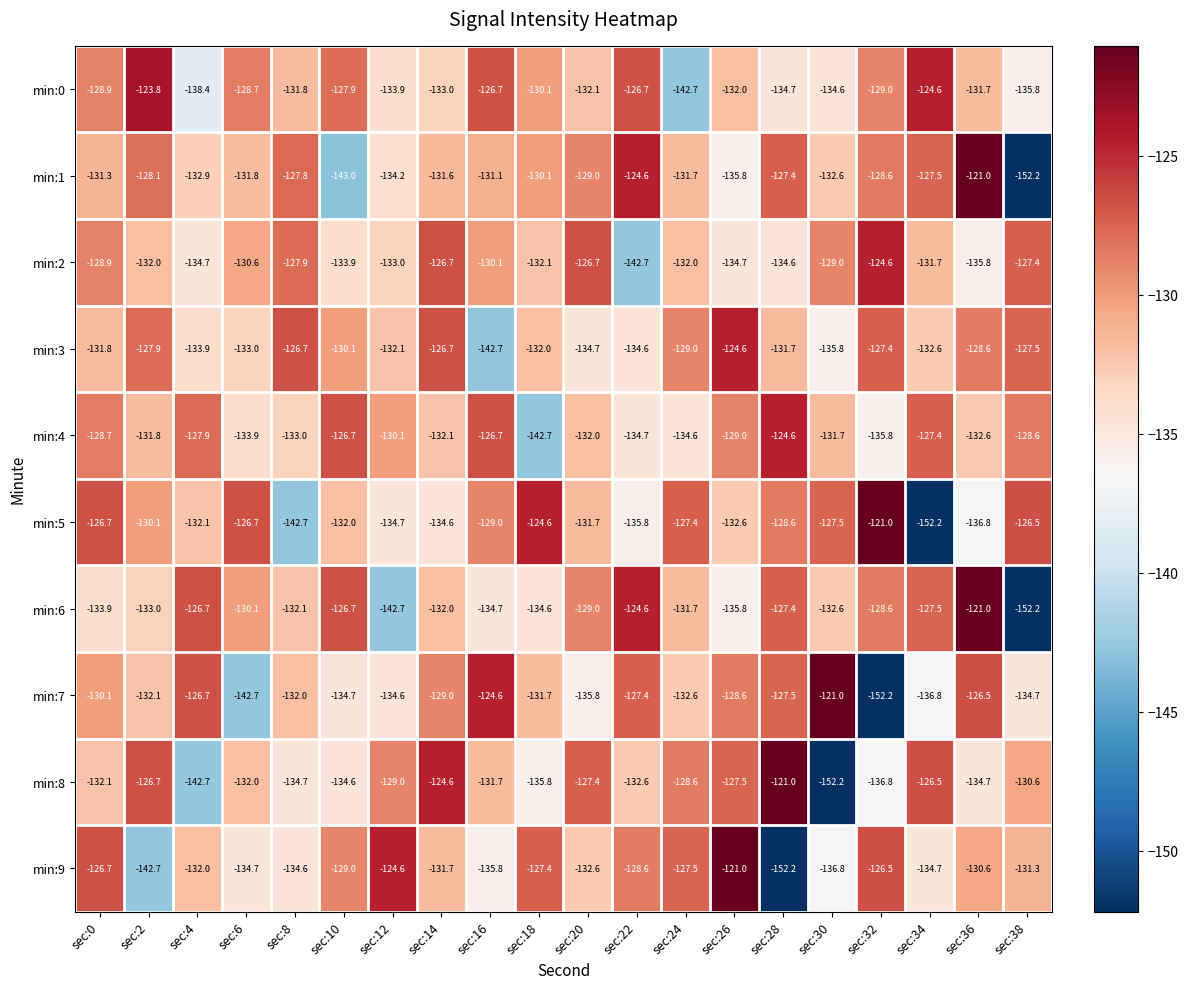

What is the minimum value shown in the chart?

-152.2